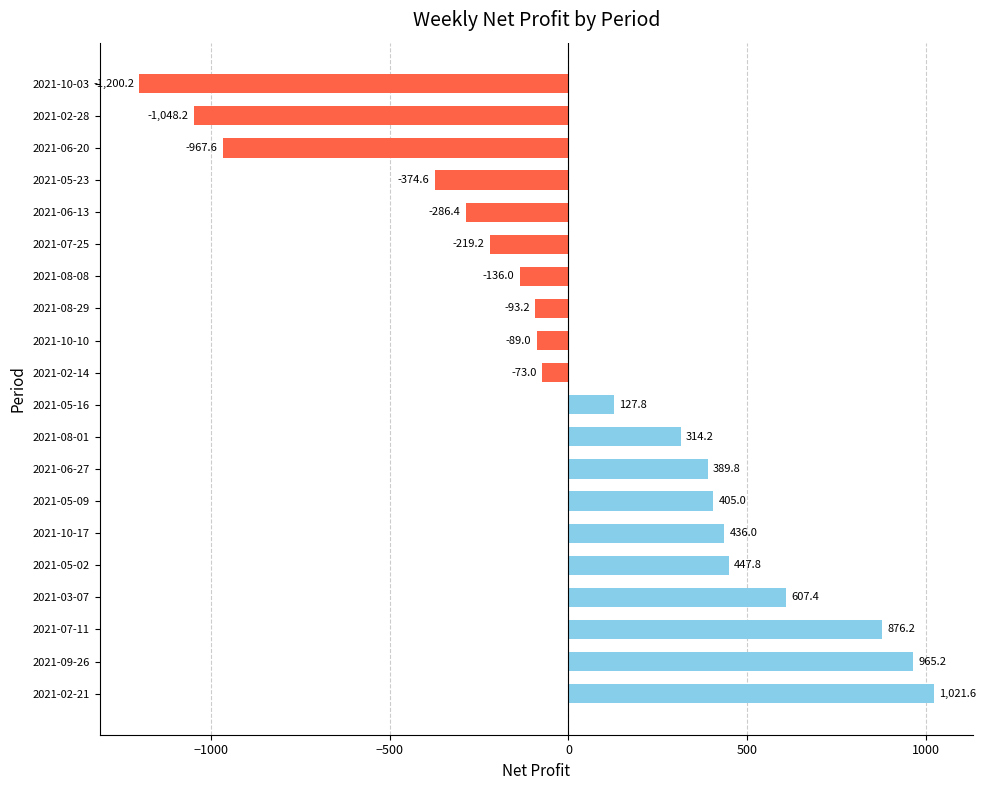

List the labels in order of value, largest first.

2021-02-21, 2021-09-26, 2021-07-11, 2021-03-07, 2021-05-02, 2021-10-17, 2021-05-09, 2021-06-27, 2021-08-01, 2021-05-16, 2021-02-14, 2021-10-10, 2021-08-29, 2021-08-08, 2021-07-25, 2021-06-13, 2021-05-23, 2021-06-20, 2021-02-28, 2021-10-03